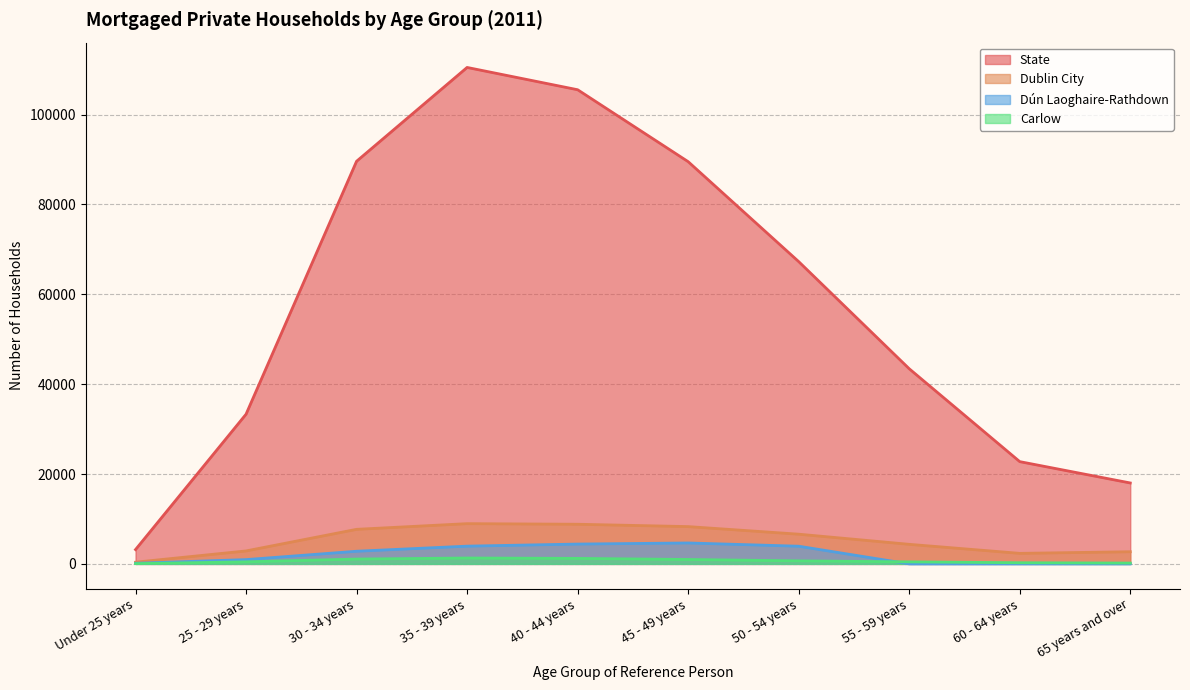

True or false: State and Dublin City cross at least once.

False